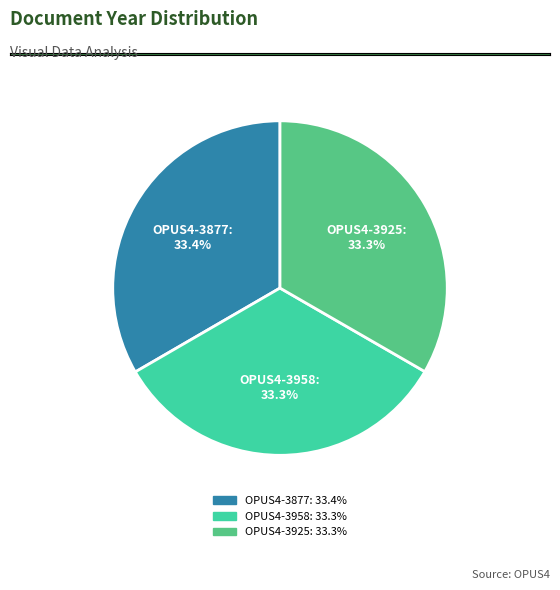

Is it true that OPUS4-3877 is 44% of the pie?

False